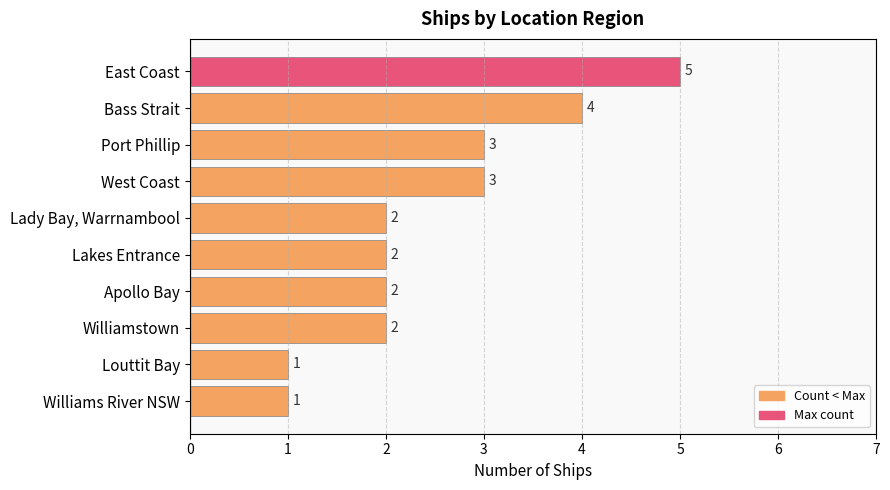

What is the difference between the second highest and minimum values?

3